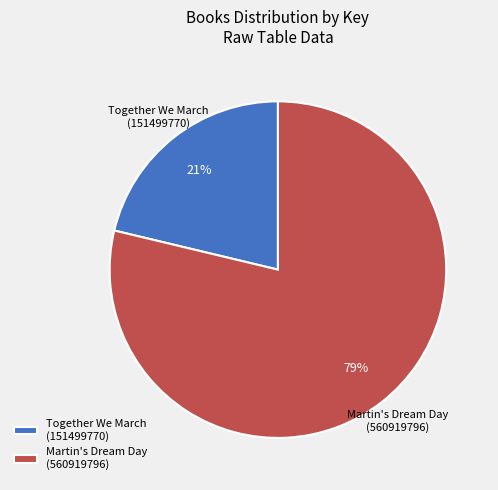

Which category has the biggest portion of the pie?

Martin's Dream Day (560919796)